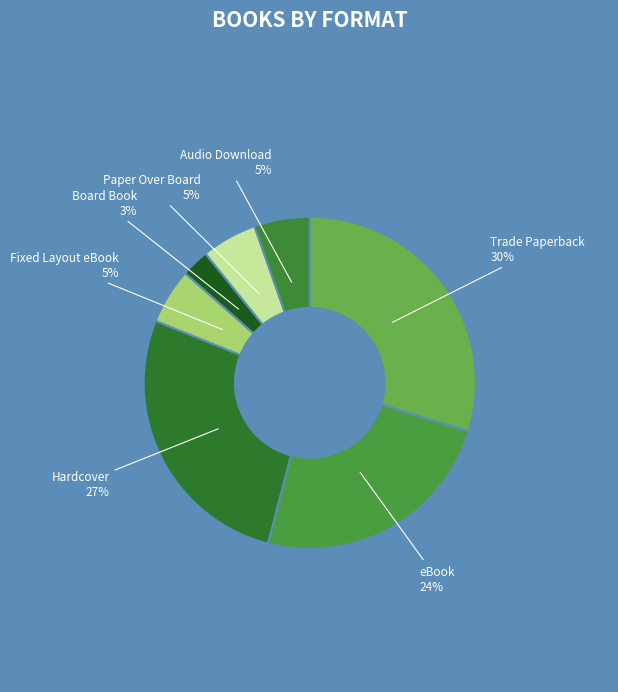

The Trade Paperback slice represents 19% of the pie. True or false?

False